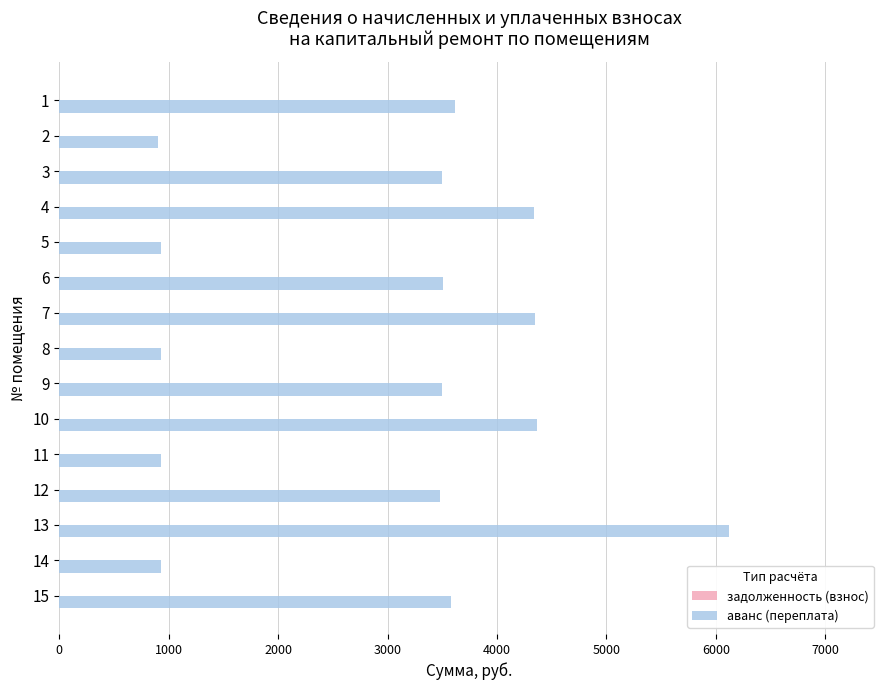

What is the difference between the maximum and minimum values?

5216.7